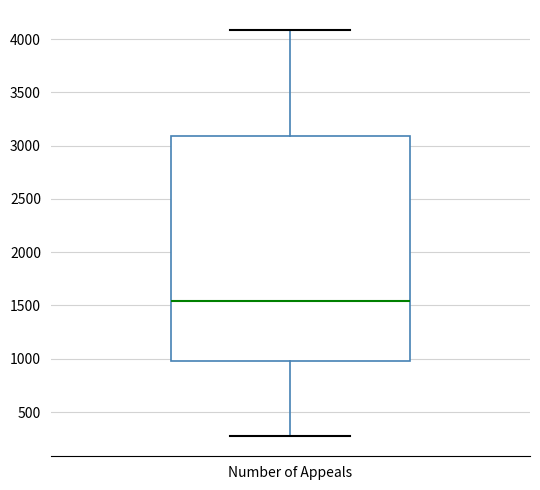

Transcribe this box plot: give where the median line is, the range the box spans, and where the two whiskers end, as read against the y-axis. The values are not printed on the chart, so give them approximately, as read against the axis.

median 1550, box 1000 to 3100, whiskers 300 to 4100